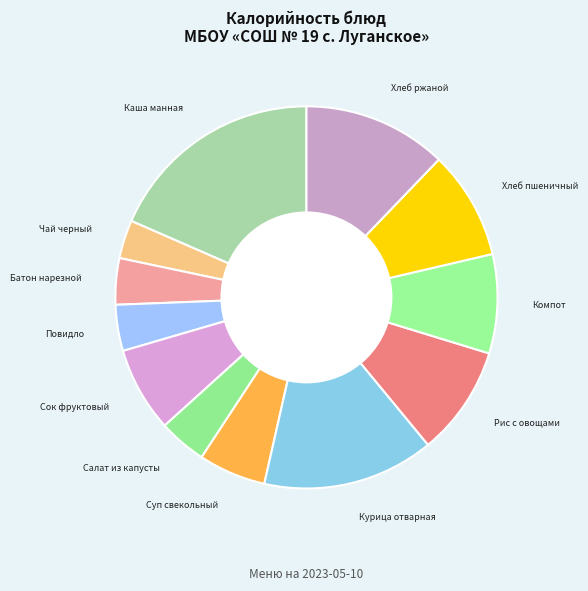

What is the smallest slice in the pie chart?

Чай черный